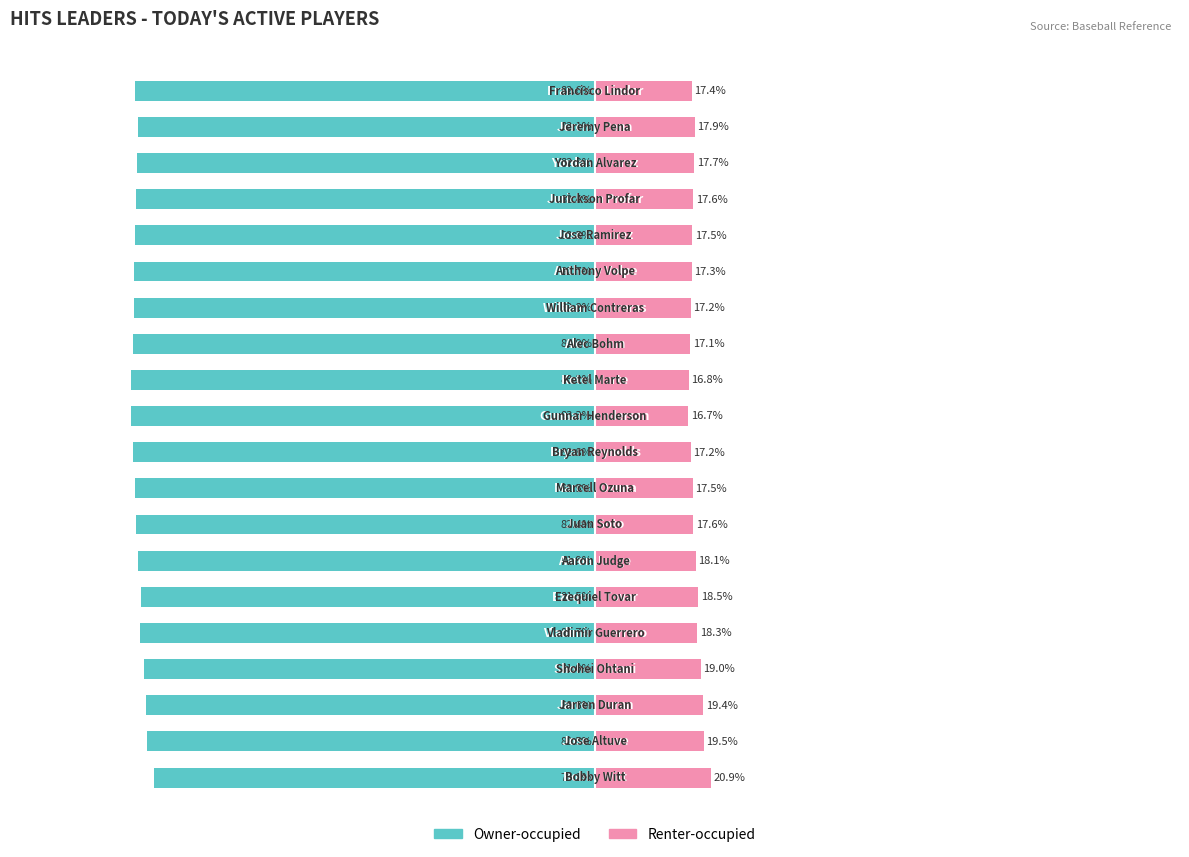

Are the bars horizontal?

Yes